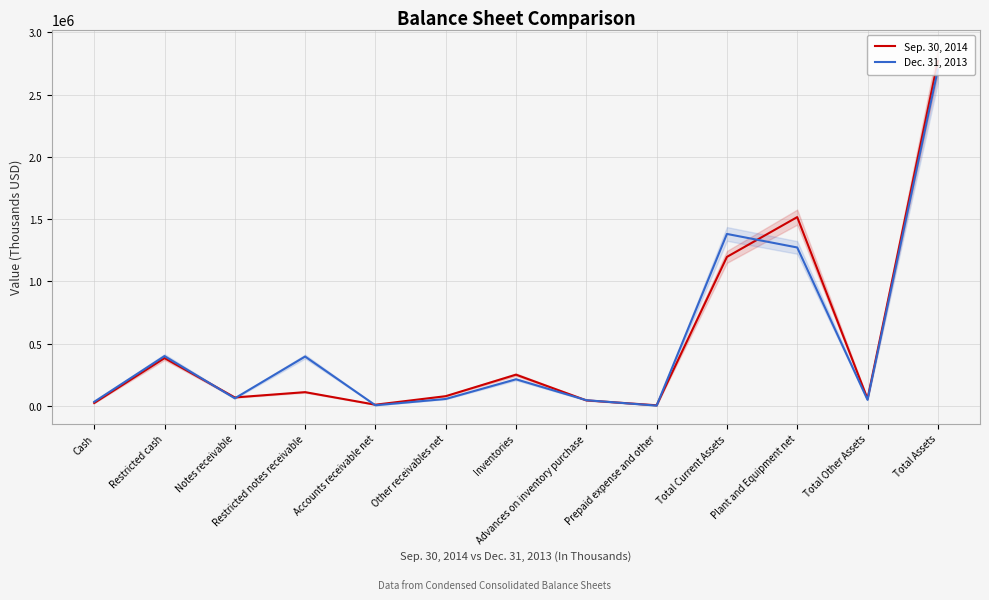

What is the sum of all Dec. 31, 2013 values?

6605659